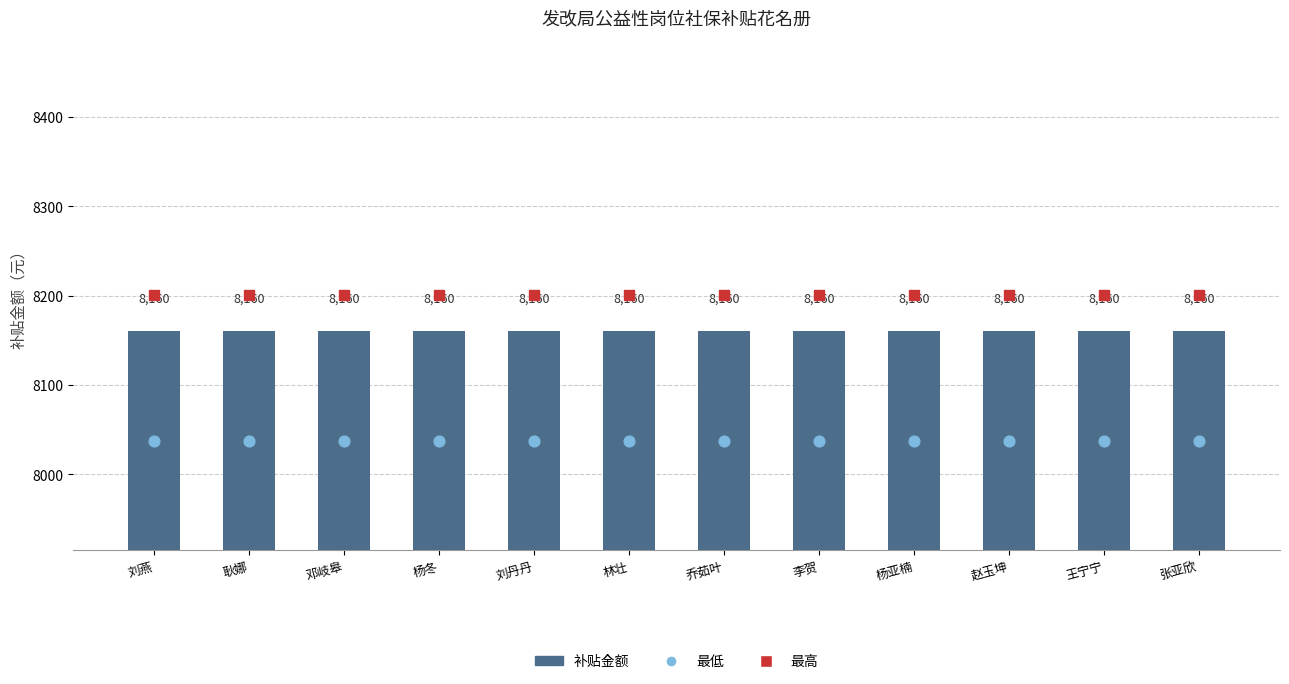

At how many categories does at least one series exceed 8072?

12